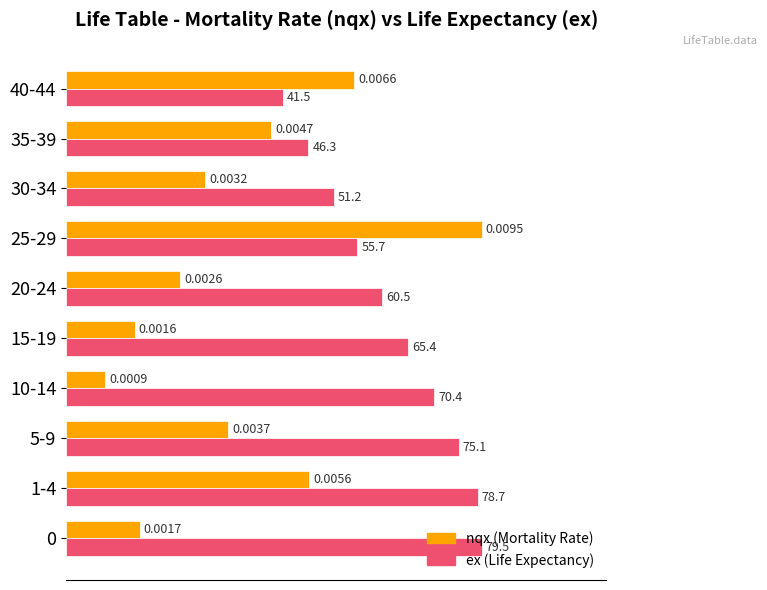

What are all the series names shown in the legend?

nqx (Mortality Rate), ex (Life Expectancy)